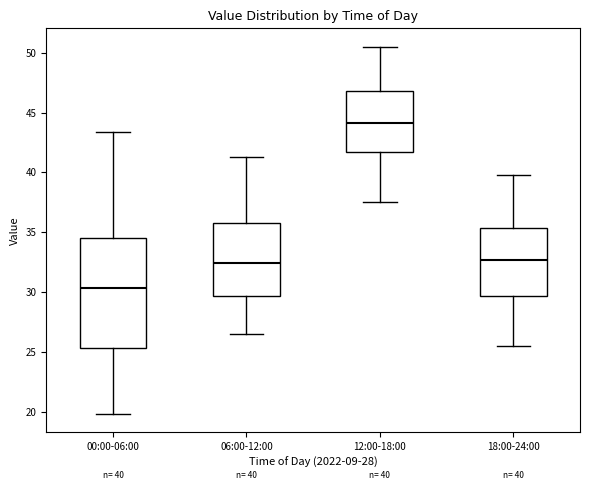

Which box has the lowest median line?

00:00-06:00